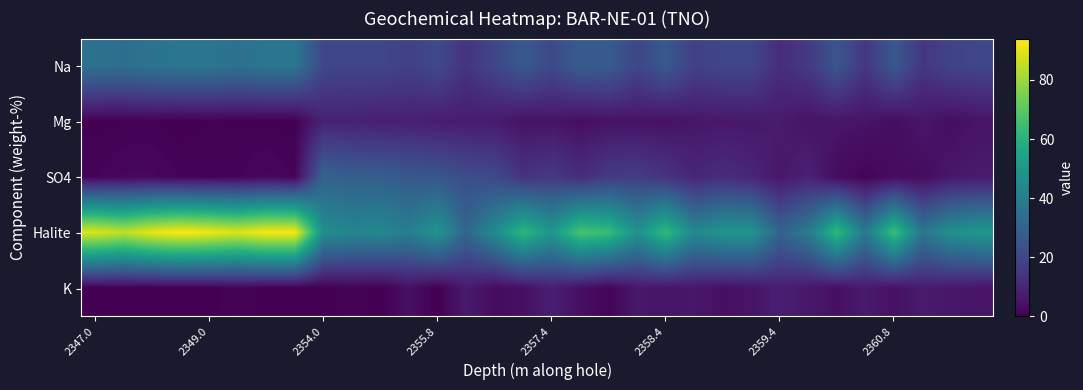

At how many categories does at least one series exceed 9?

32